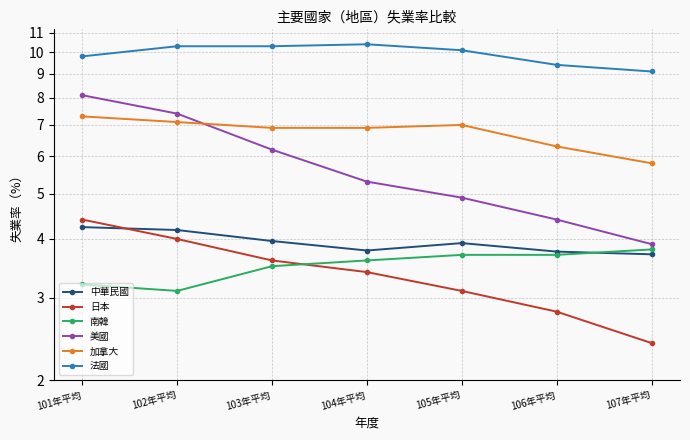

At which category is the sum across all series the highest?

101年平均